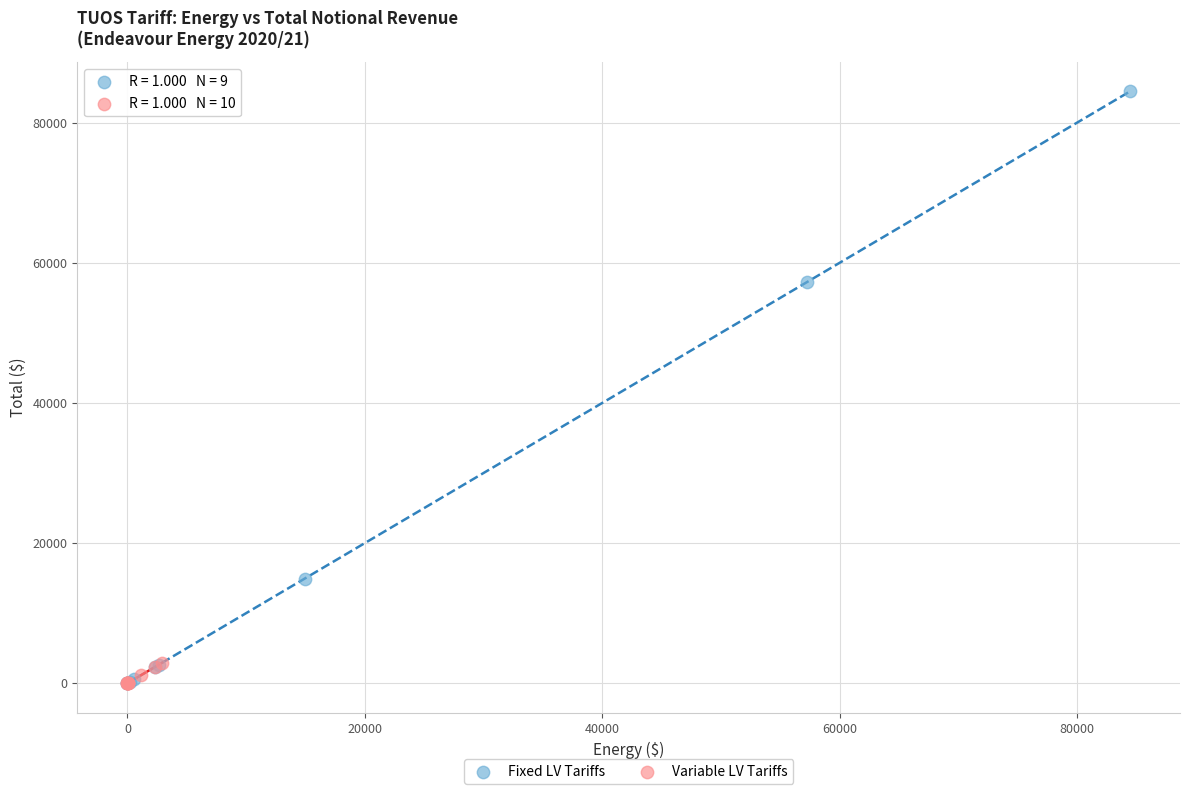

Which series has the largest Y range (max minus min)?

Fixed LV Tariffs